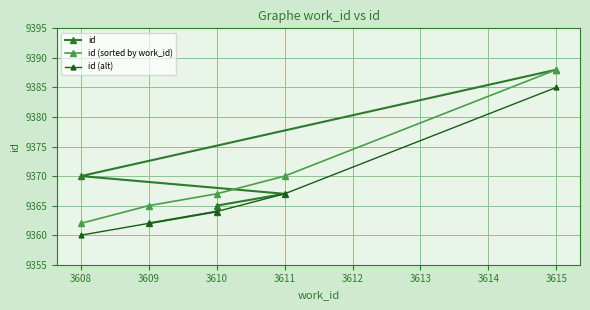

True or false: id (alt) has more than 0 points higher than both neighbors.

False